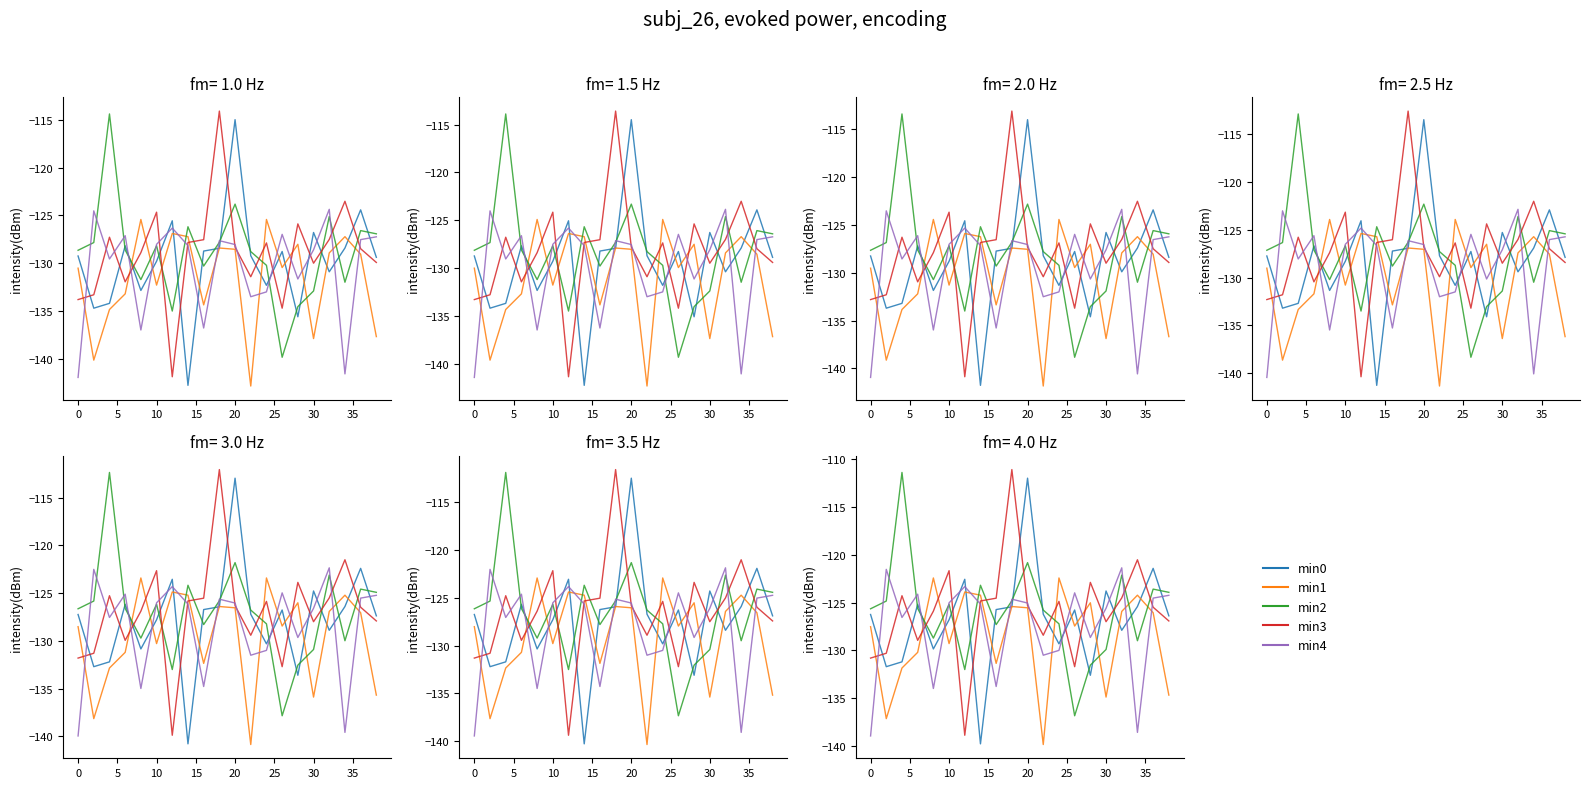

How many lines are shown in the chart?

5